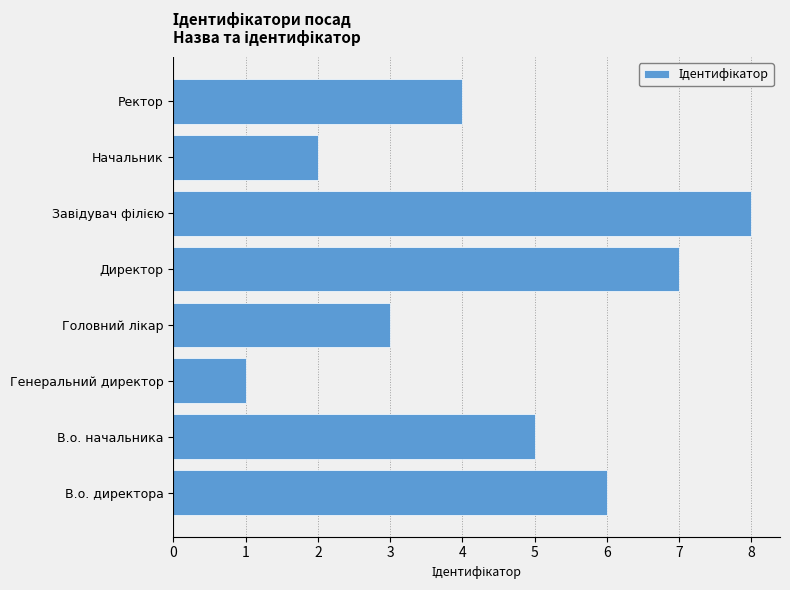

How many series are shown in this chart?

1